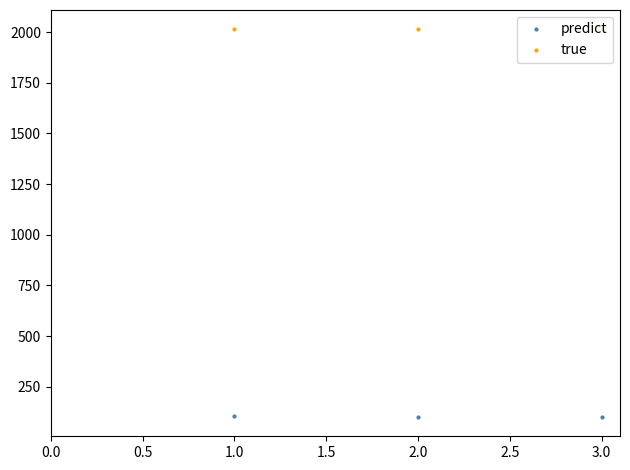

What is the value of the predict point at the 2nd from the left?

102